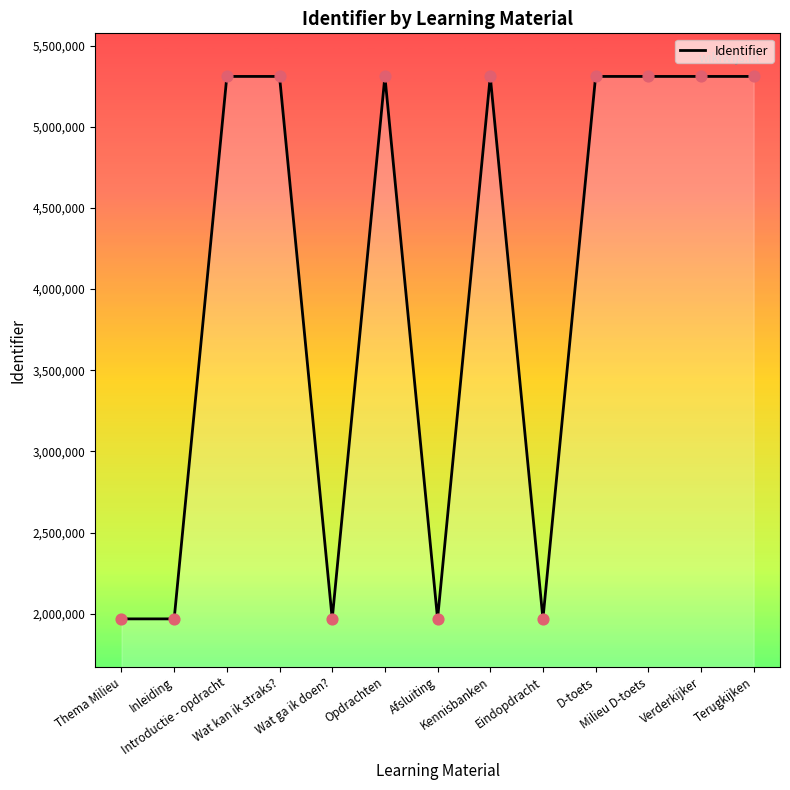

Approximately how many times larger is the value at Wat kan ik straks? compared to Milieu D-toets?

1.0